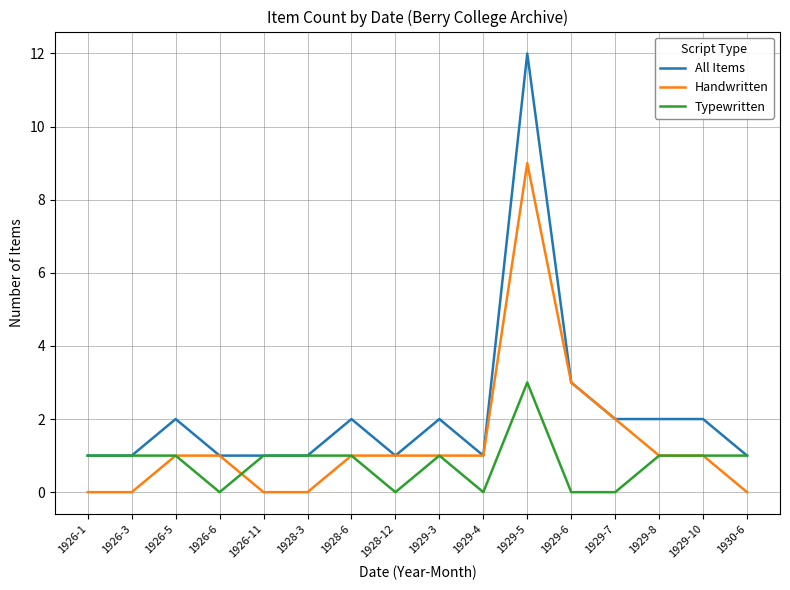

At which category is the sum across all series the highest?

1929-5